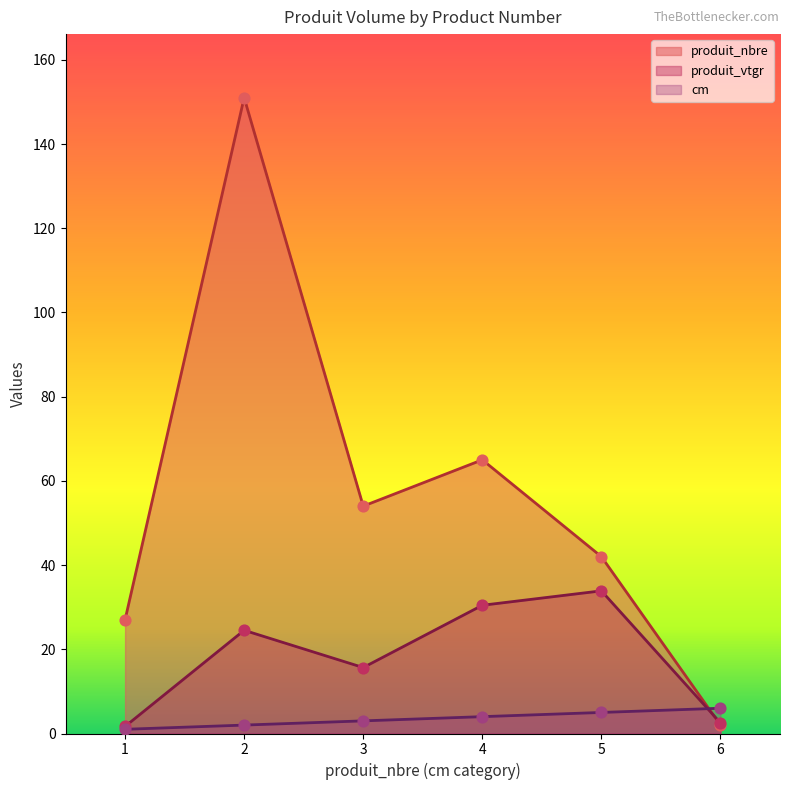

Which series has the largest total across all categories?

produit_nbre